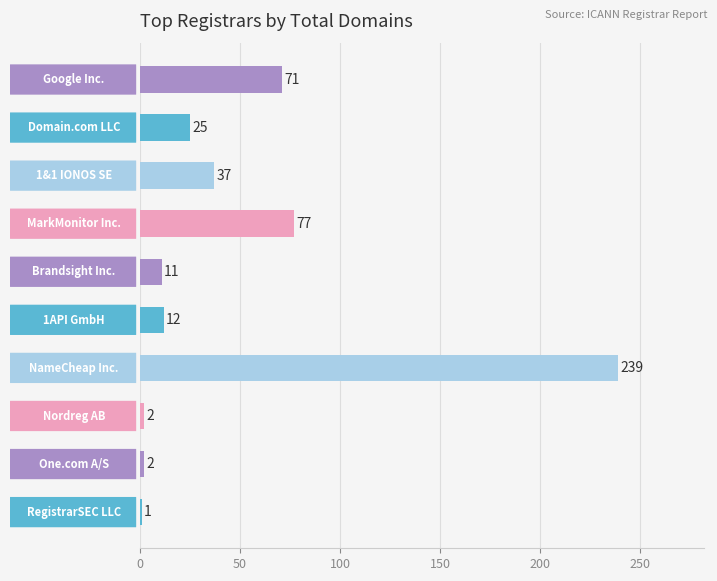

Reading bottom to top, transcribe all the data shown in this chart.

1	2	2	239	12	11	77	37	25	71